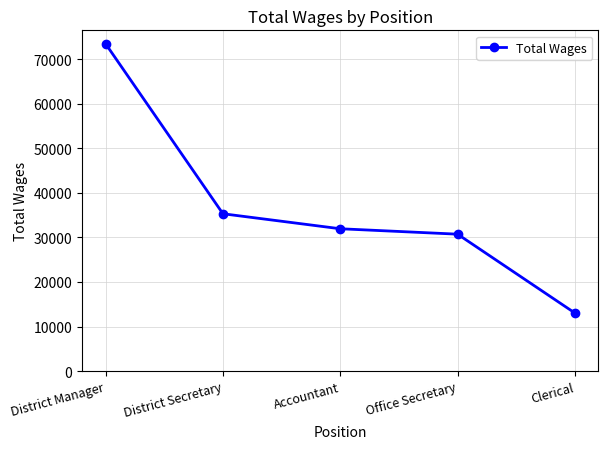

What value does the data have at Clerical, to the nearest 100?

13000